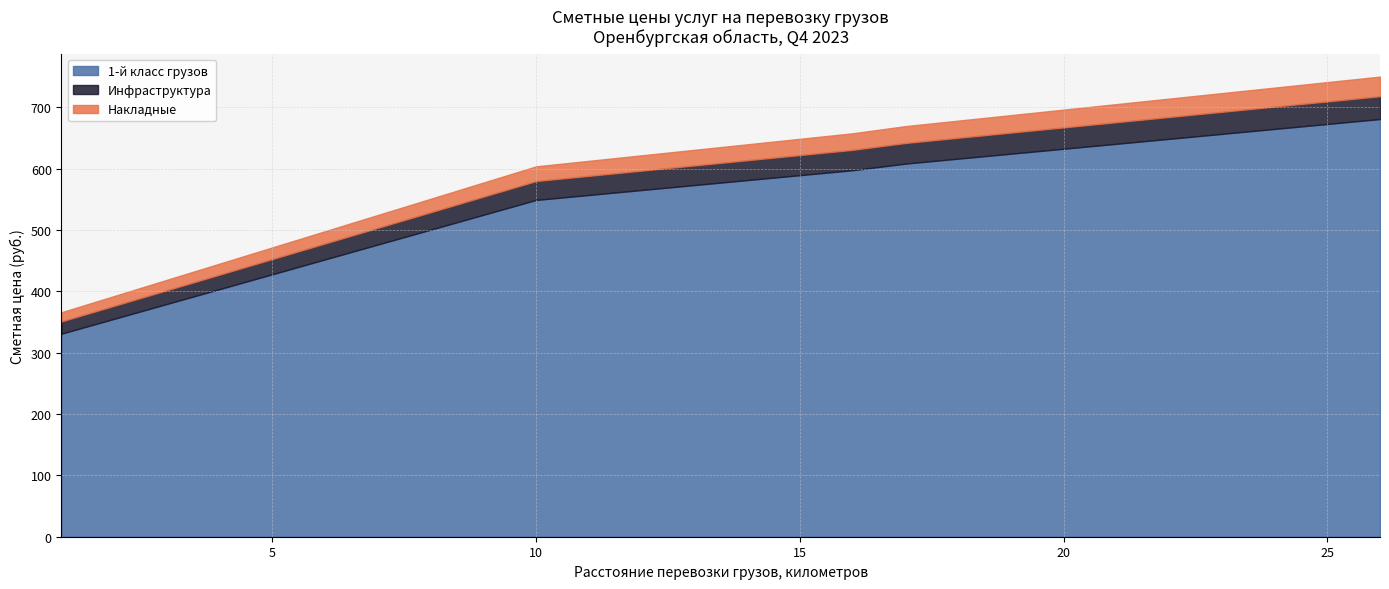

Which series has the largest range (max minus min)?

1-й класс грузов